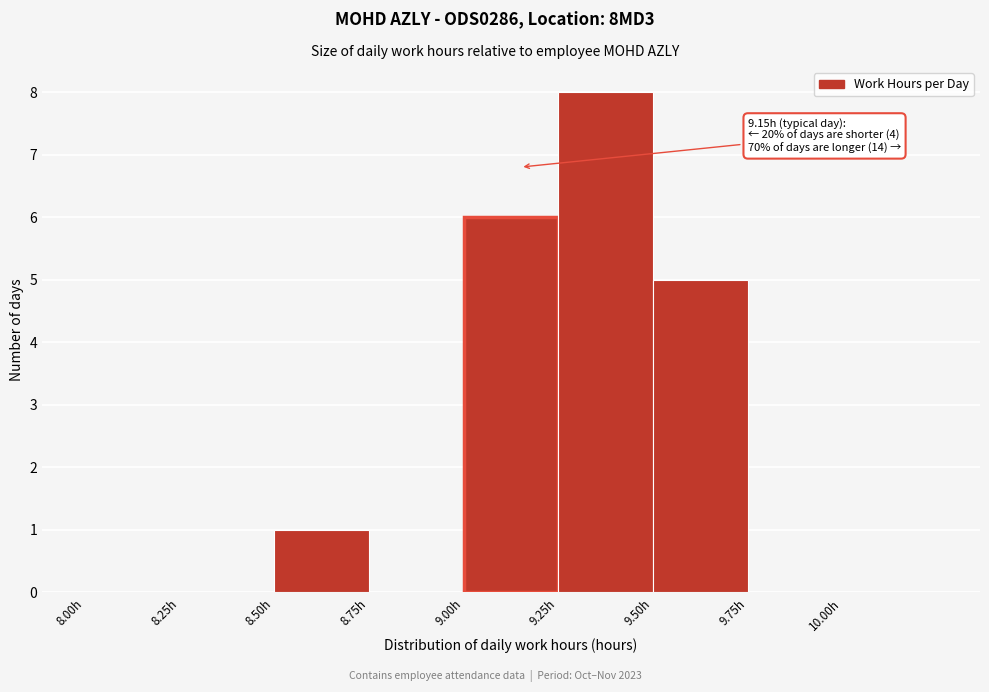

Which range on the x-axis has the tallest bar?

9.25 to 9.50